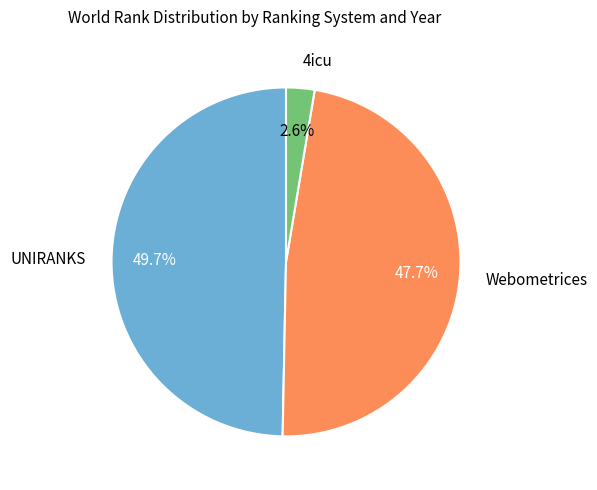

Which has a higher value, 4icu or Webometrices?

Webometrices